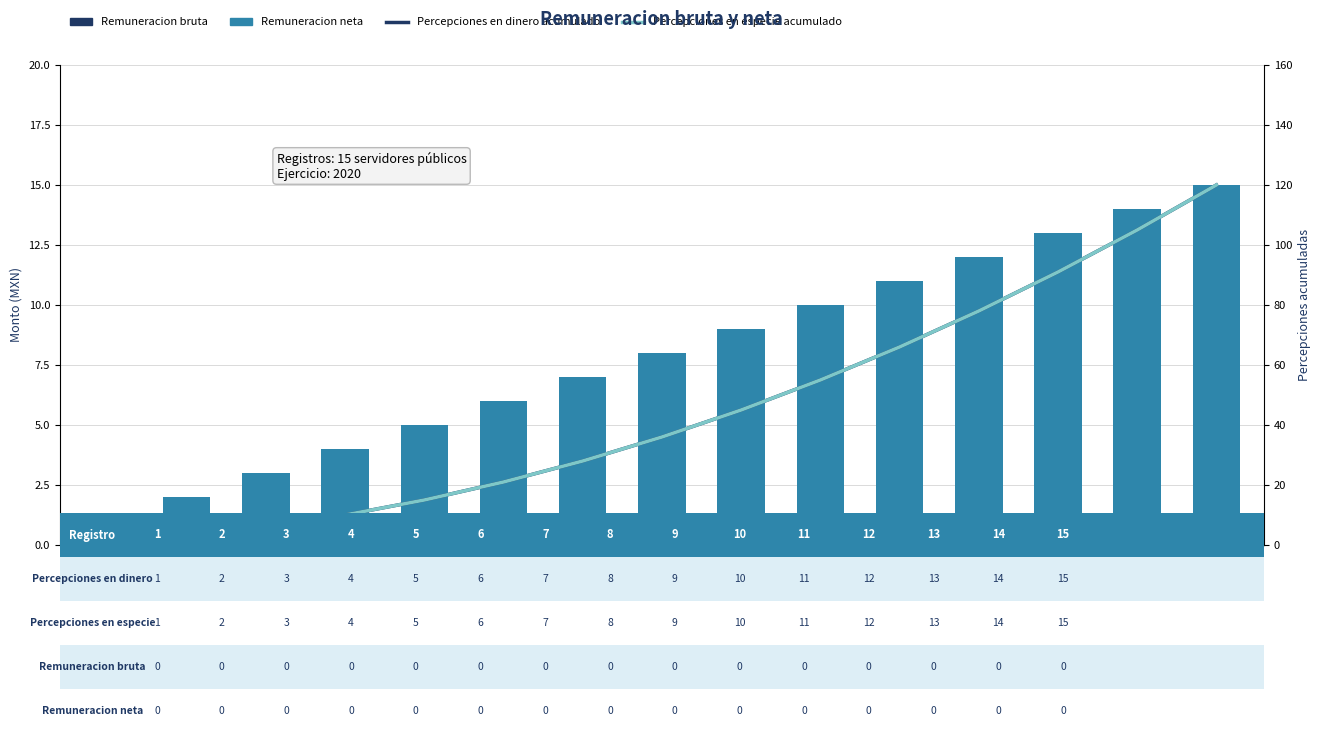

What is the smallest value displayed?

1